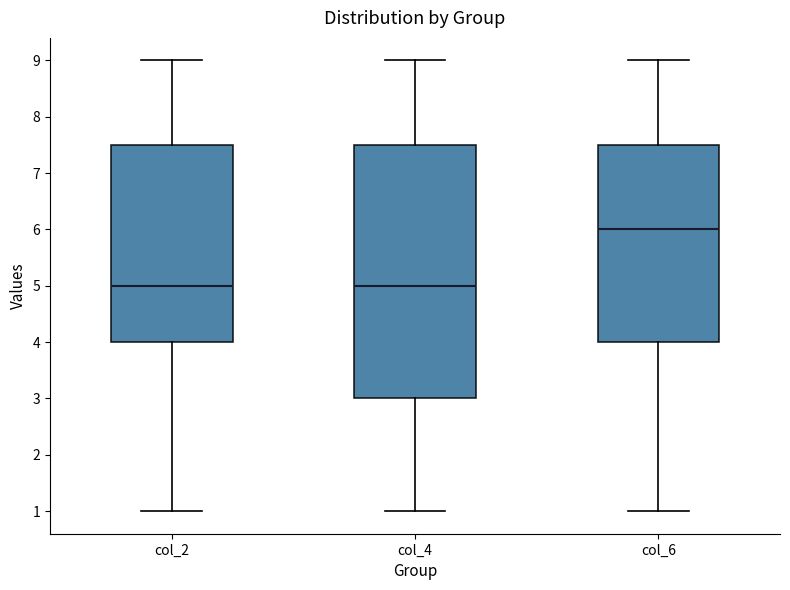

Where is the lower edge of the box for col_4 on the y-axis? The values are not printed on the chart, so give them approximately, as read against the axis.

3.0